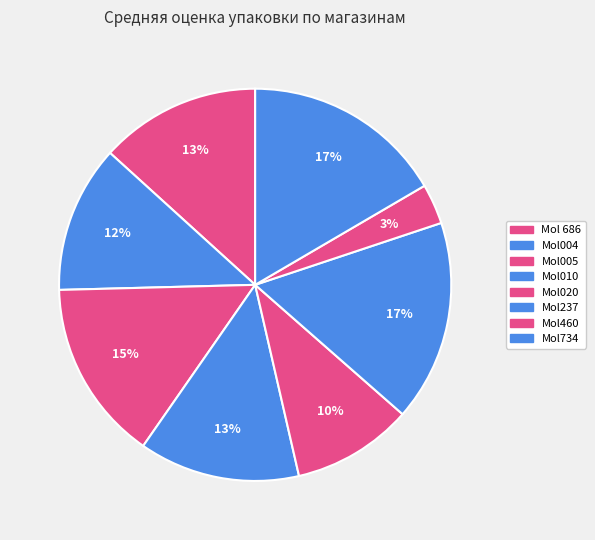

What percentage is NOT represented by Mol004?

87.8%